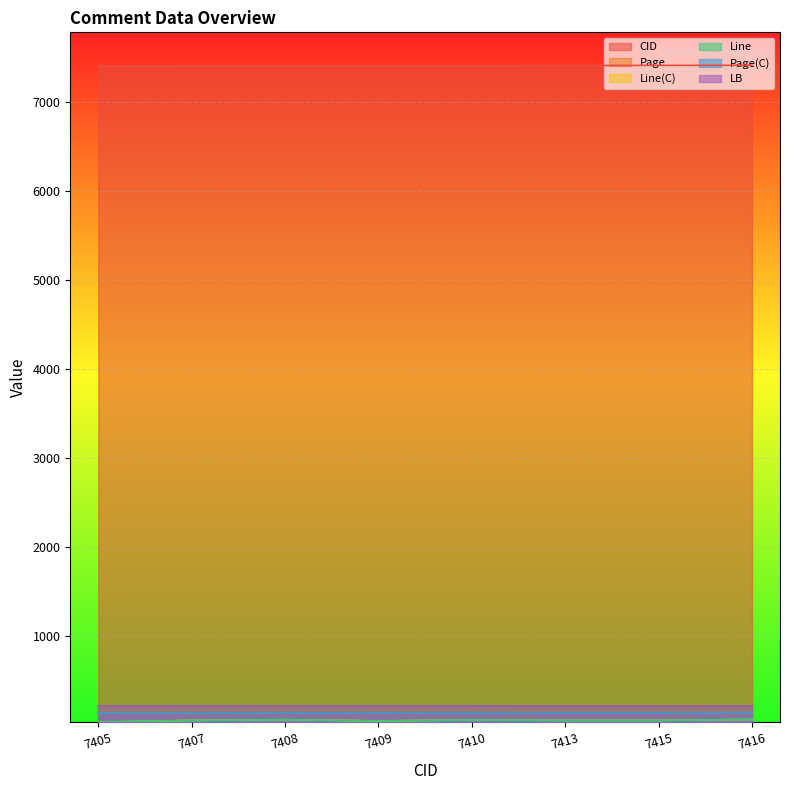

Which series has the largest total across all categories?

CID